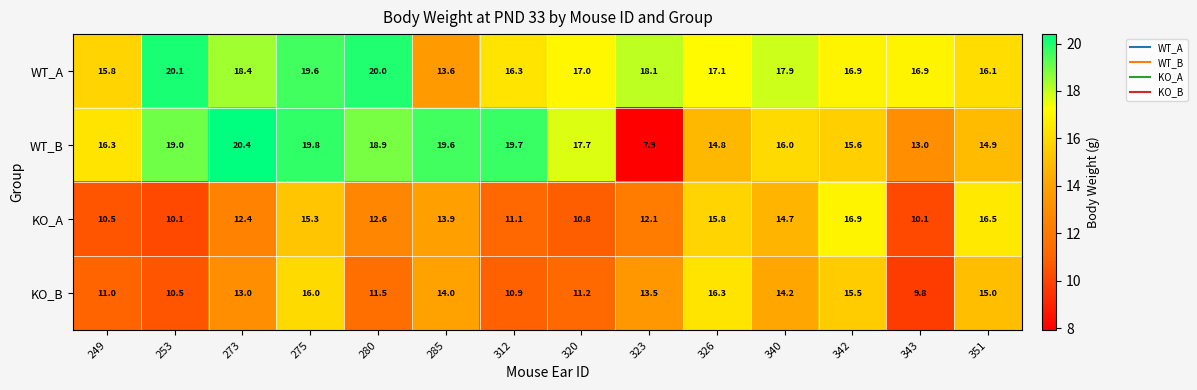

What is the sum of the KO_A values at 343 and 285?

24.0